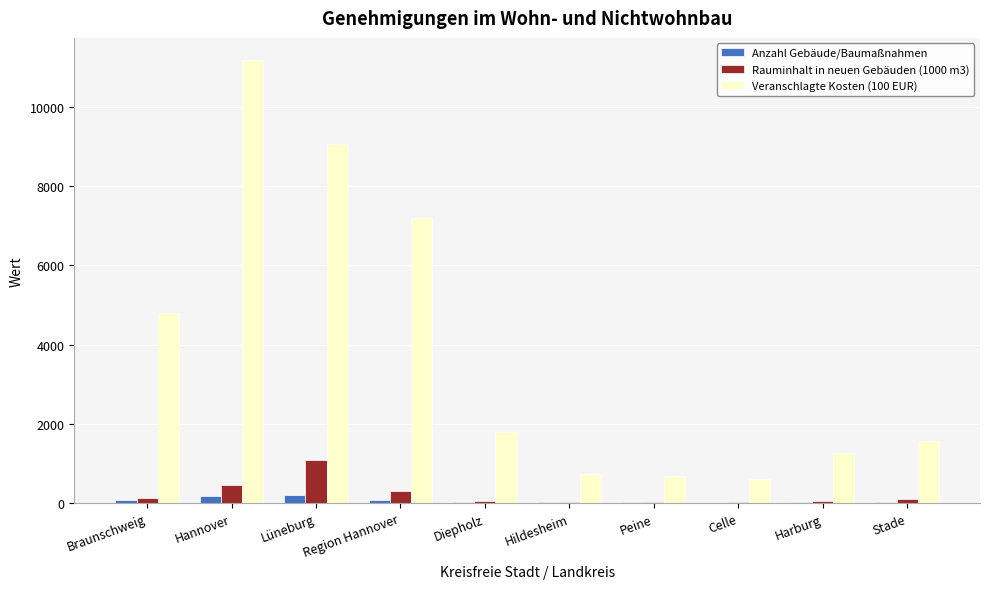

Does the chart contain stacked bars?

No